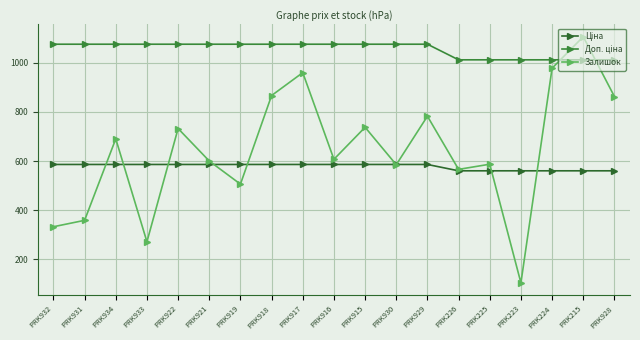

Count the number of categories in the chart.

19